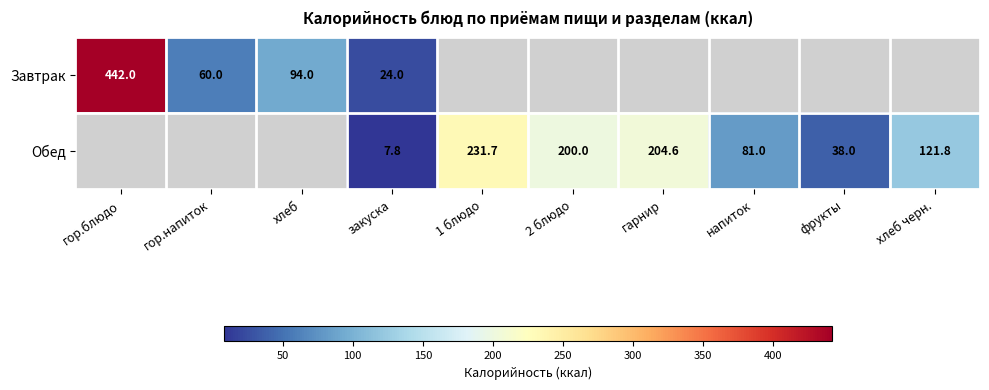

What is the spread (max minus min) of values at закуска?

16.2